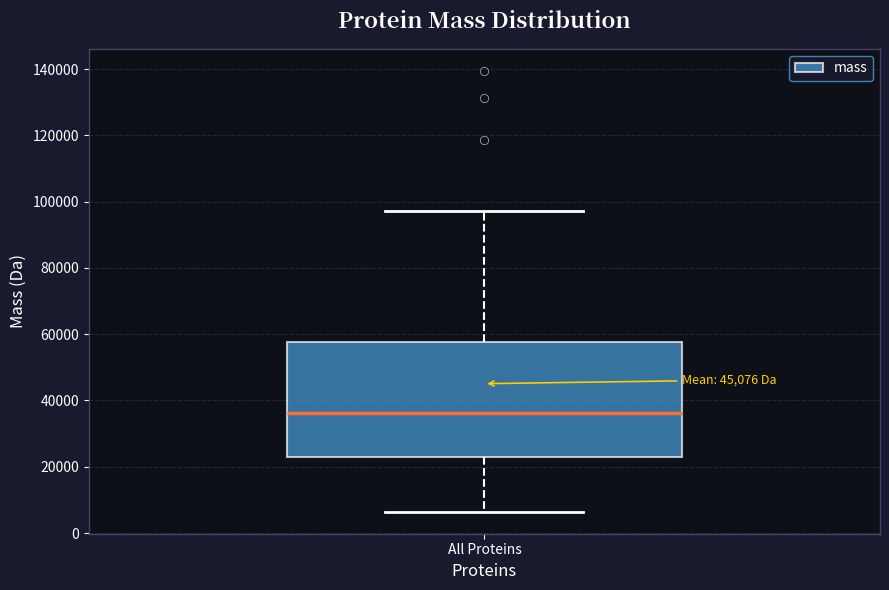

Where is the upper edge of the box for All Proteins on the y-axis? The values are not printed on the chart, so give them approximately, as read against the axis.

58000